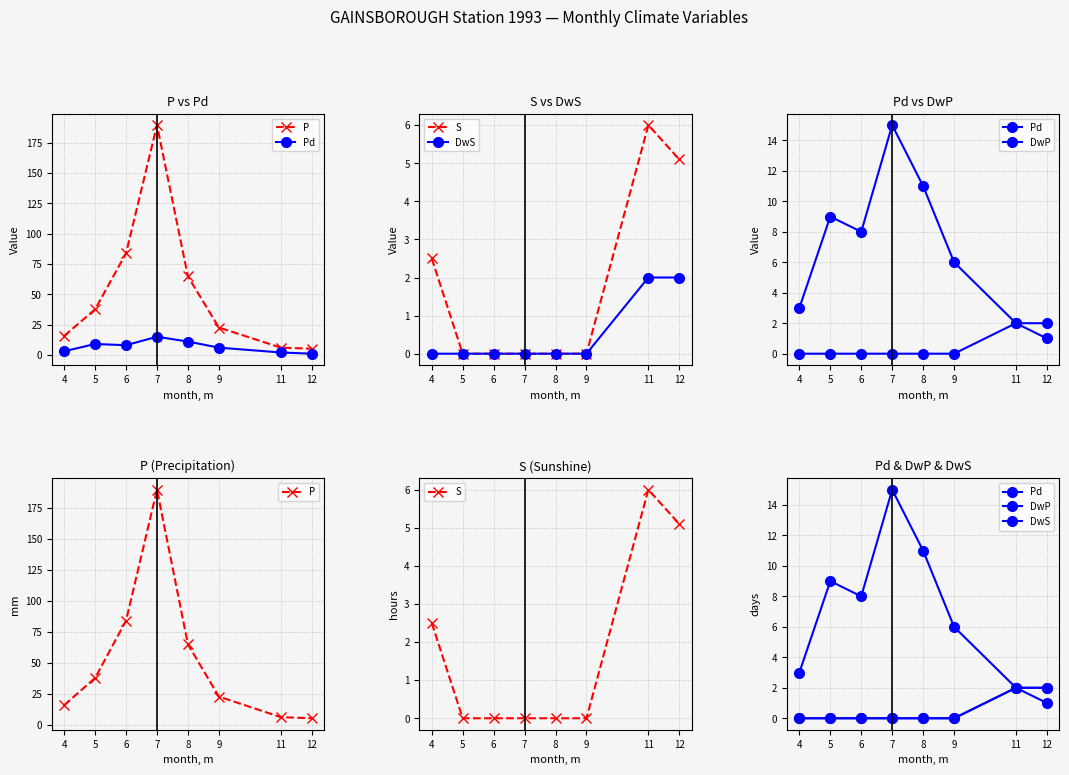

Does the chart have visible grid lines?

Yes